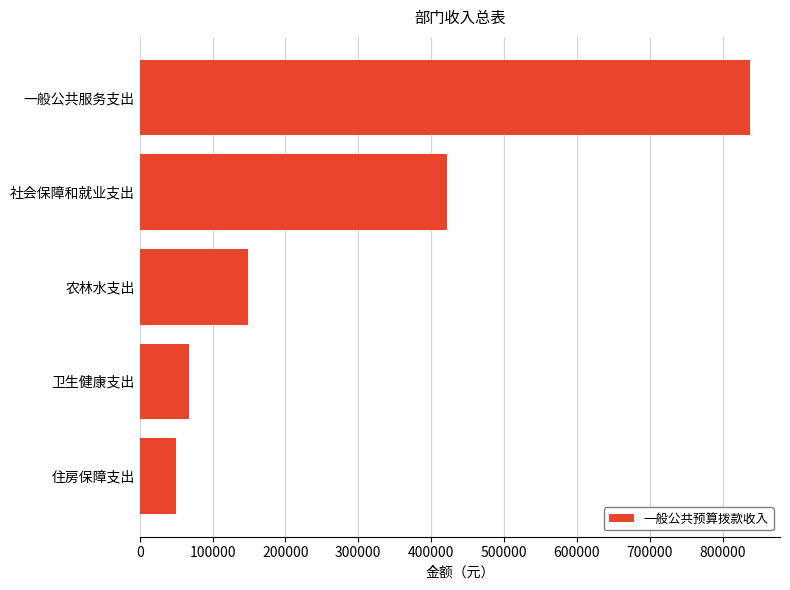

What is the difference between the second highest and minimum values?

371473.4